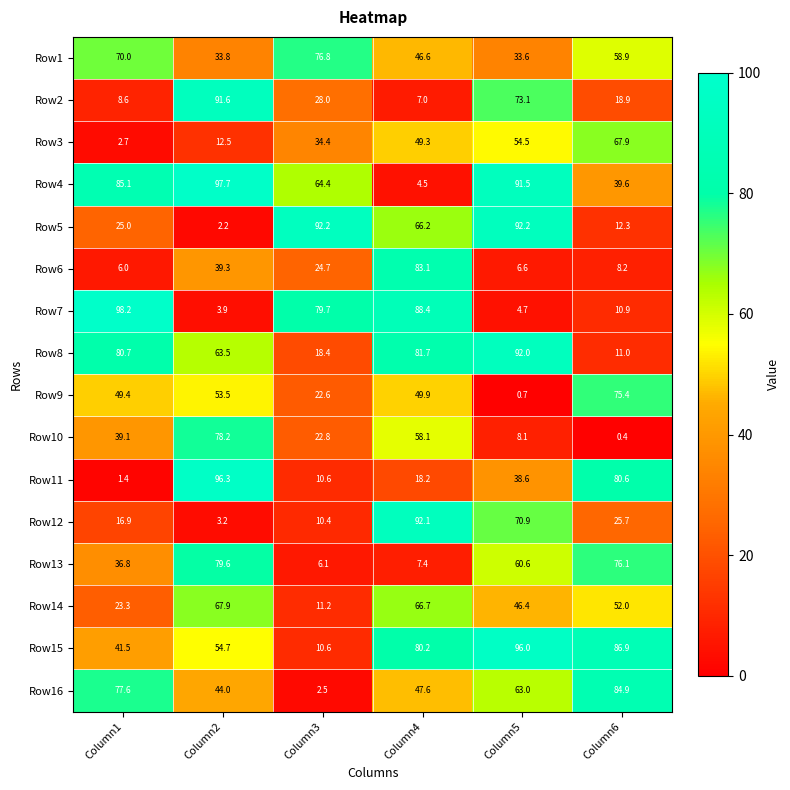

Which category has the lowest value in the Row1 series?

Column5